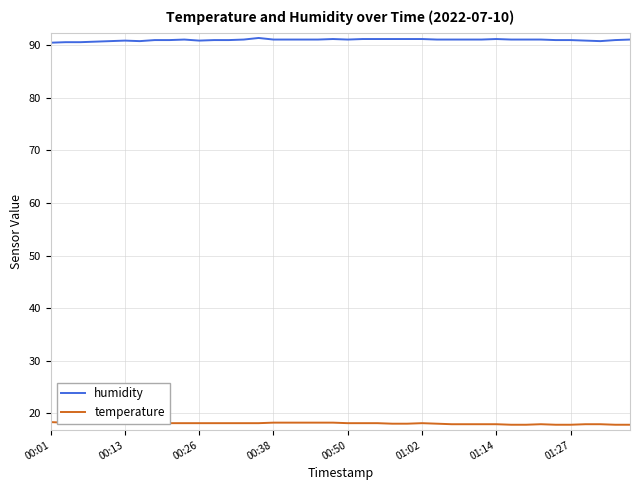

Rank the series by their average value, from highest to lowest.

humidity, temperature